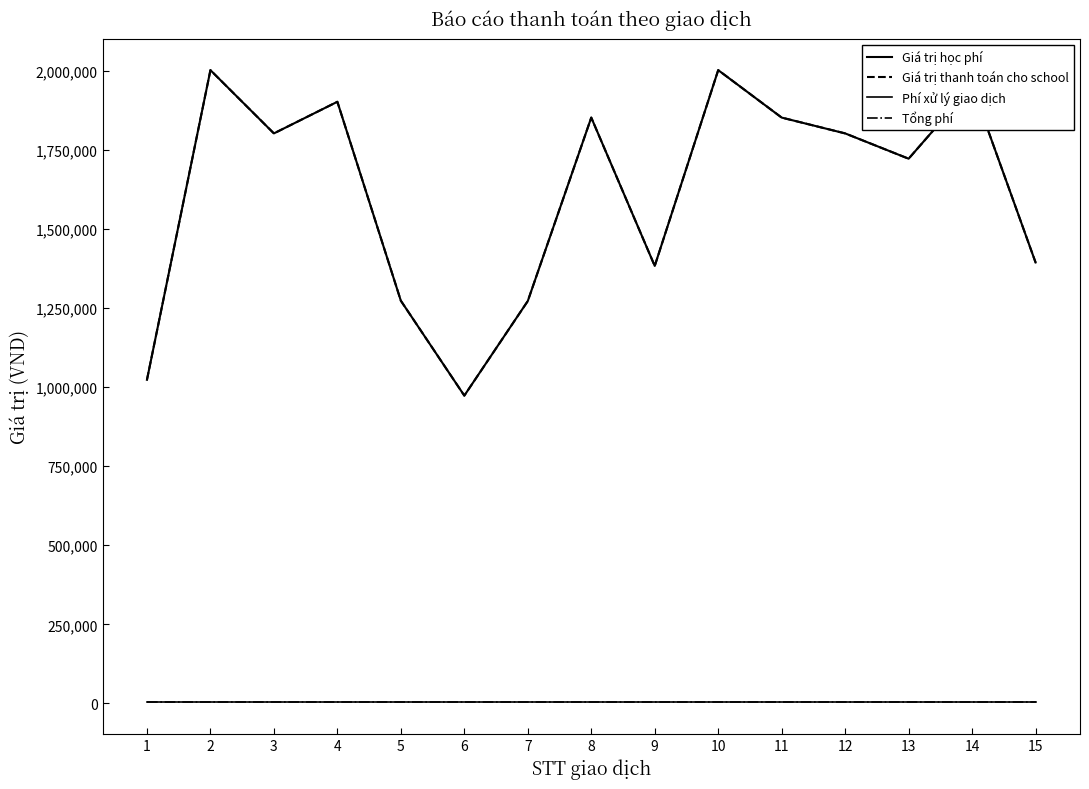

Is the value of Giá trị thanh toán cho school at 12 greater than the value of Tổng phí at 4?

Yes